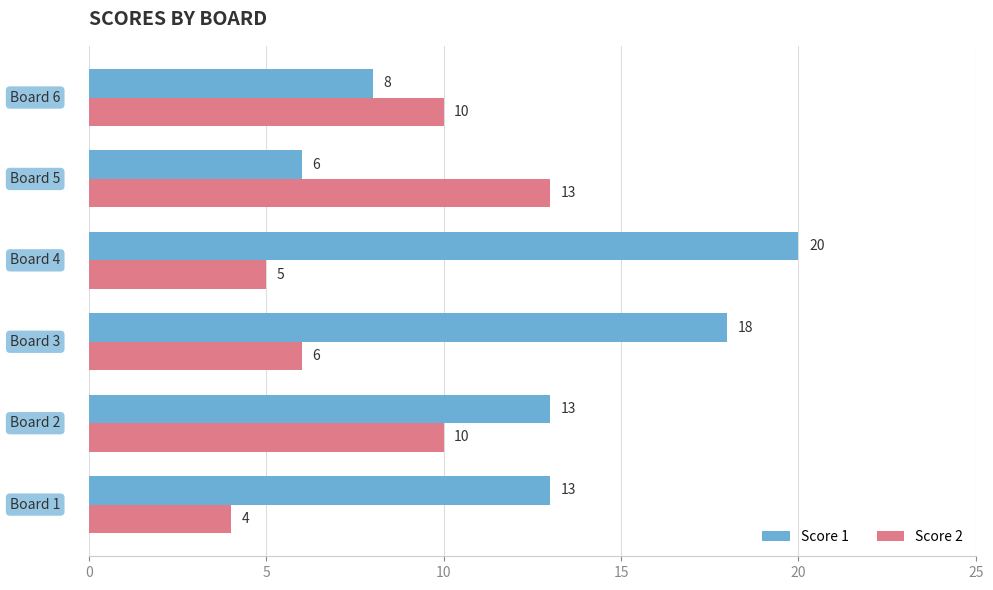

Which series has the largest total across all categories?

Score 1